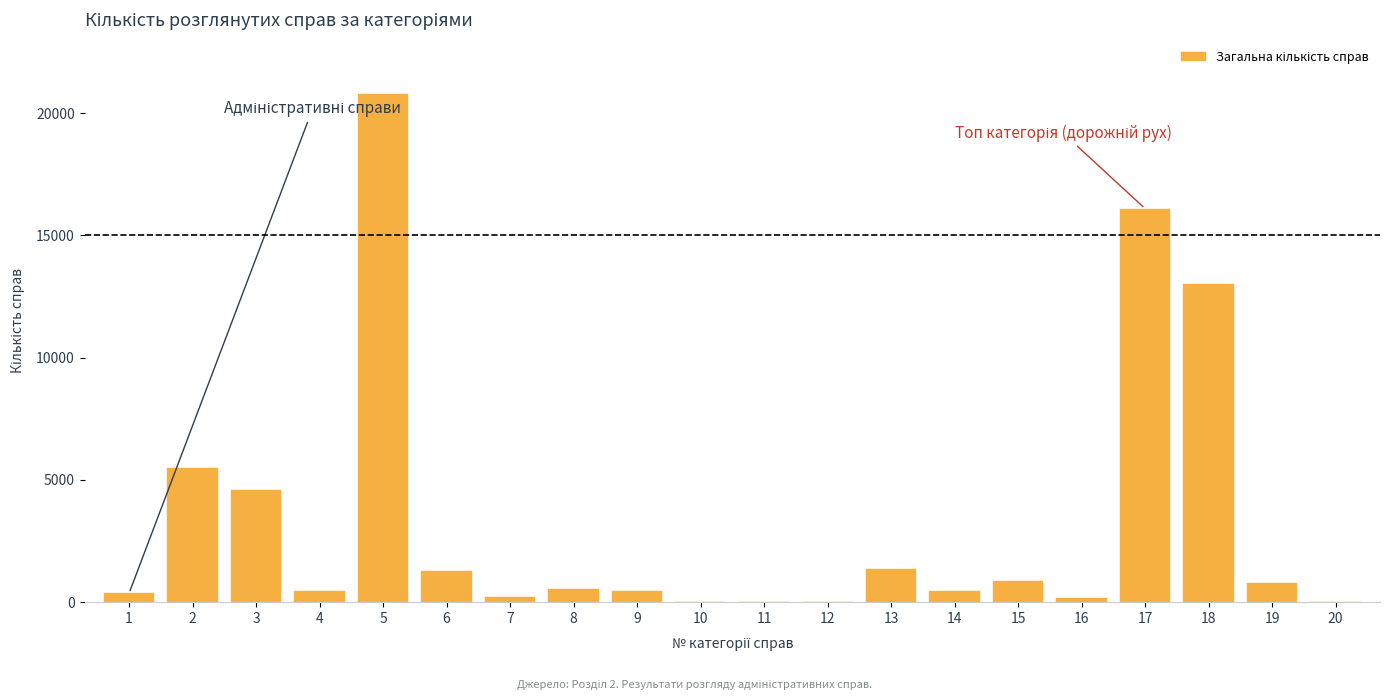

How many distinct data groups are displayed?

1